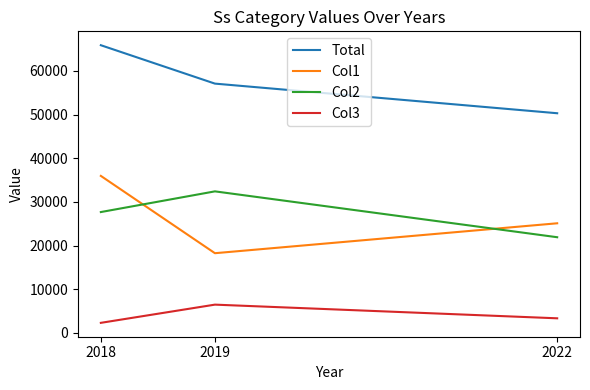

What are all the series names shown in the legend?

Total, Col1, Col2, Col3